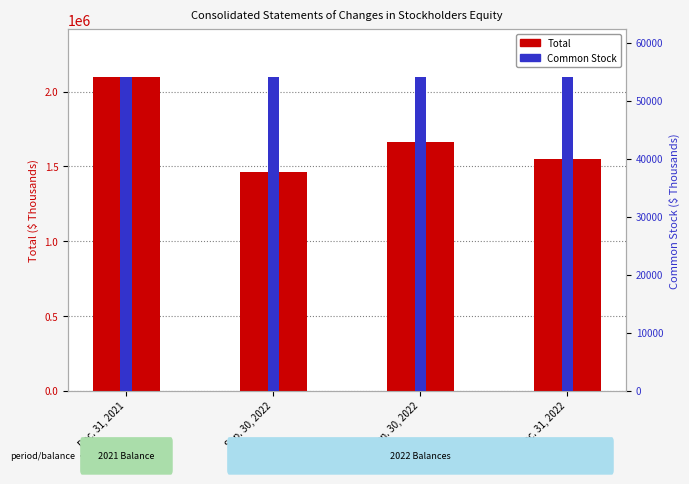

At Jun. 30, 2022, list the series in order from smallest to largest.

Common Stock, Total